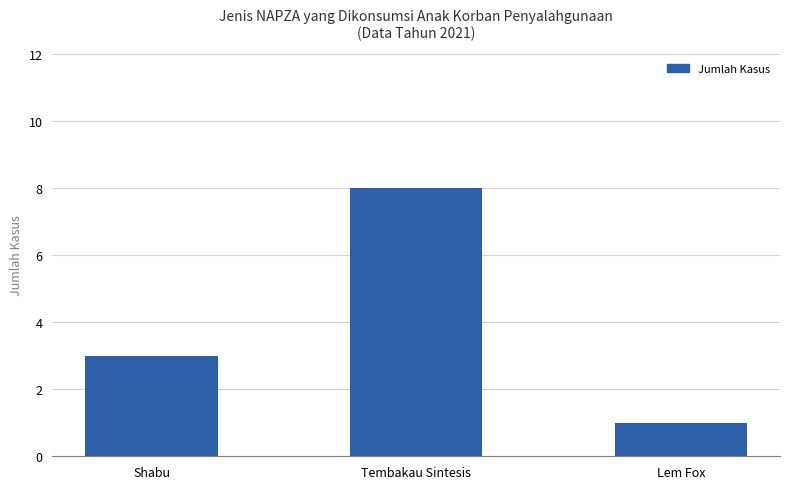

Does the chart contain any negative values?

No